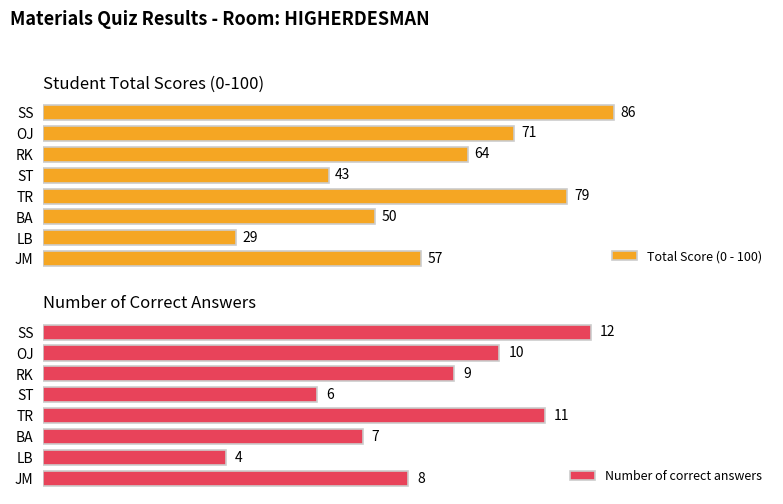

List the labels in order of Total Score (0 - 100) value, largest first.

SS, TR, OJ, RK, JM, BA, ST, LB